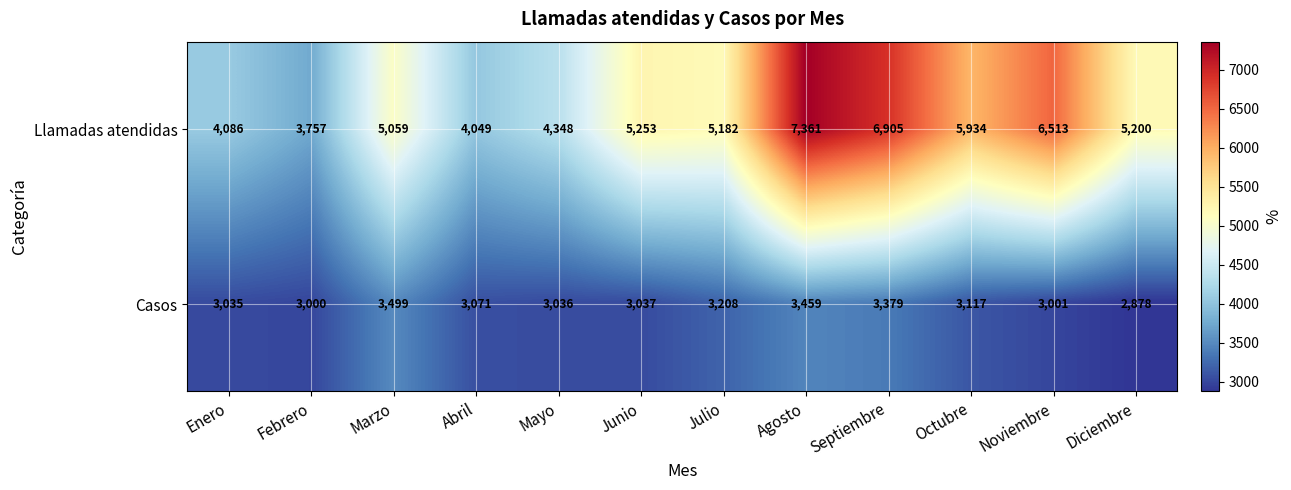

Which label corresponds to the largest value in the chart?

Agosto